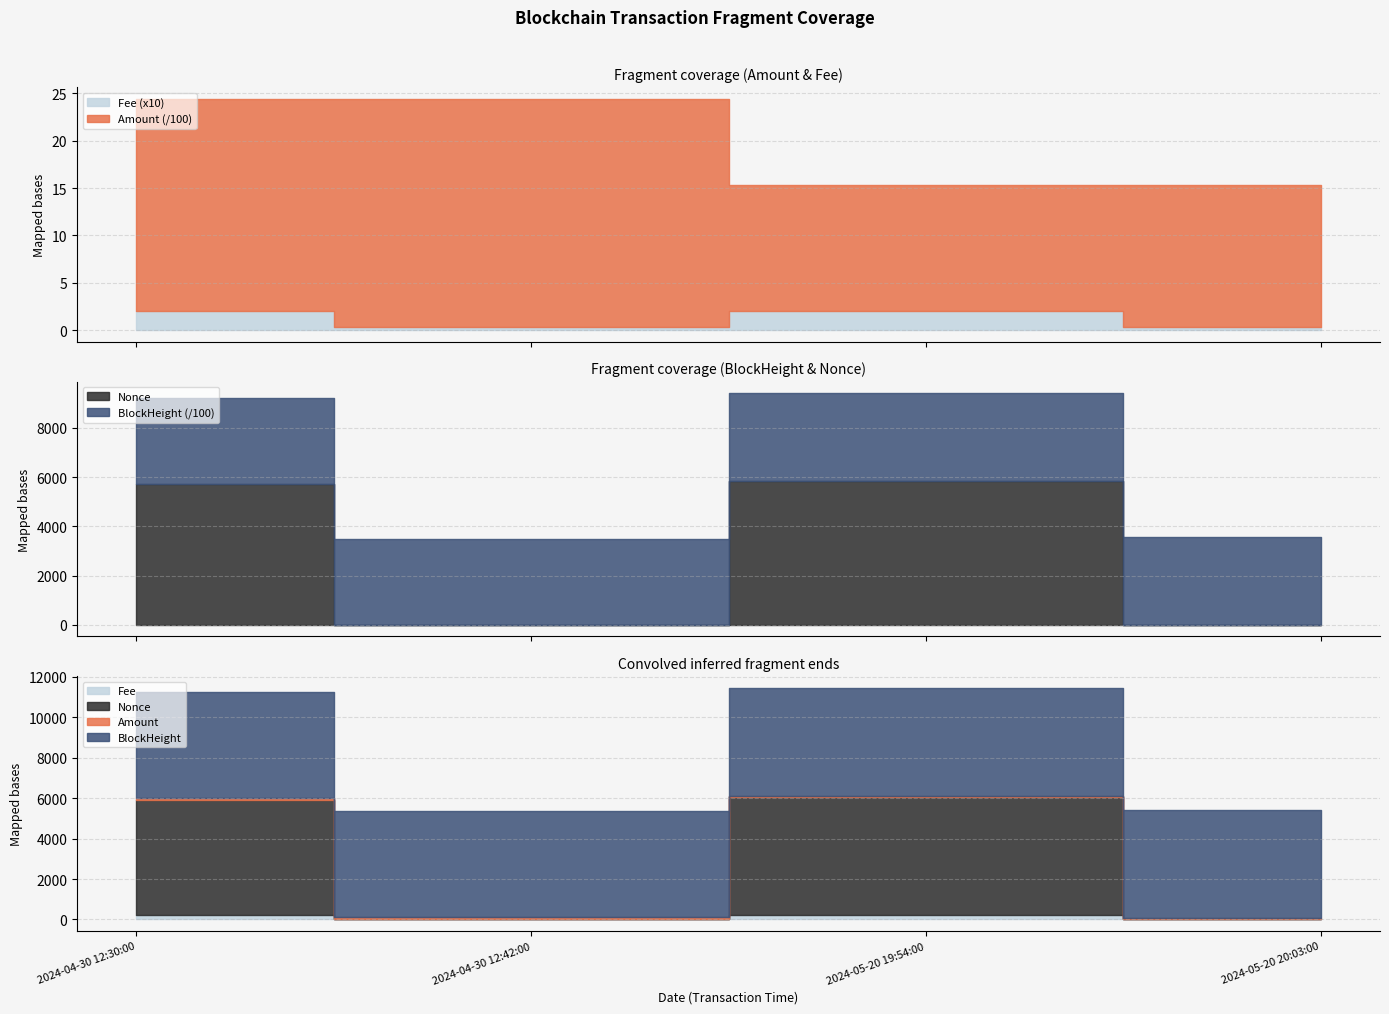

What is the difference between the Nonce values at 2024-05-20 20:03:00 and 2024-04-30 12:30:00?

5714.0